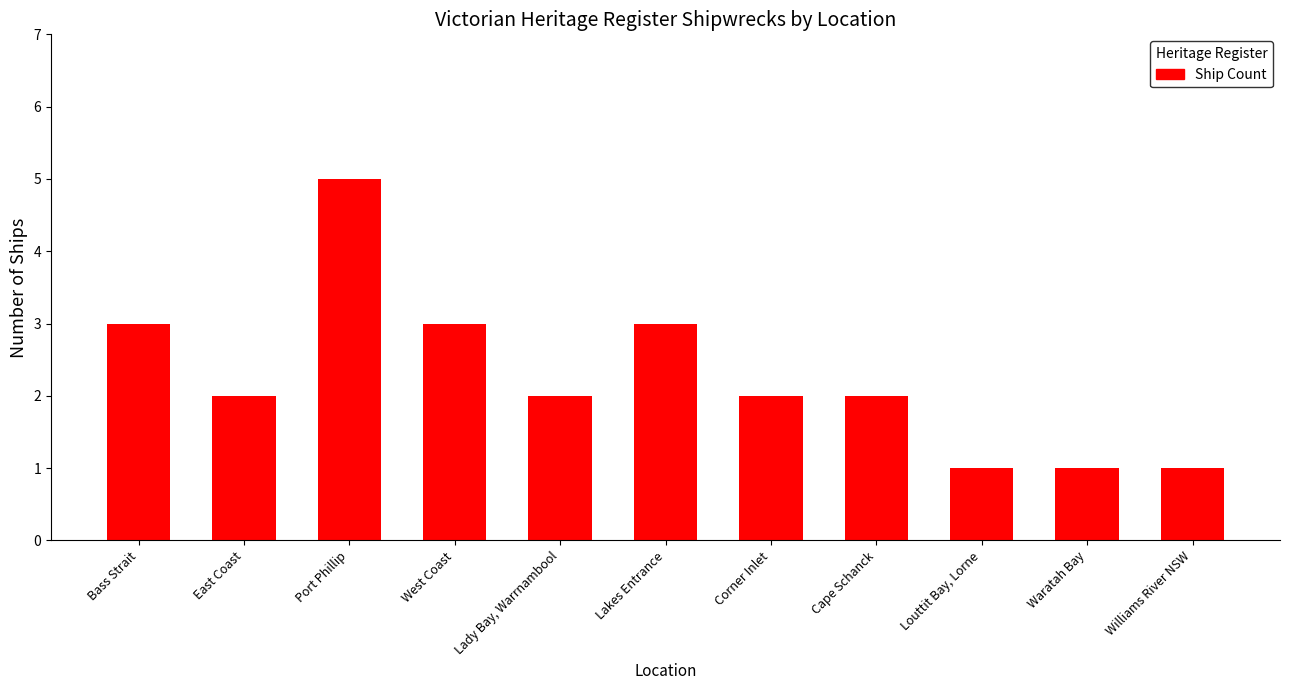

Reading left to right, what are all the values shown in this chart?

Bass Strait=3	East Coast=2	Port Phillip=5	West Coast=3	Lady Bay, Warrnambool=2	Lakes Entrance=3	Corner Inlet=2	Cape Schanck=2	Louttit Bay, Lorne=1	Waratah Bay=1	Williams River NSW=1